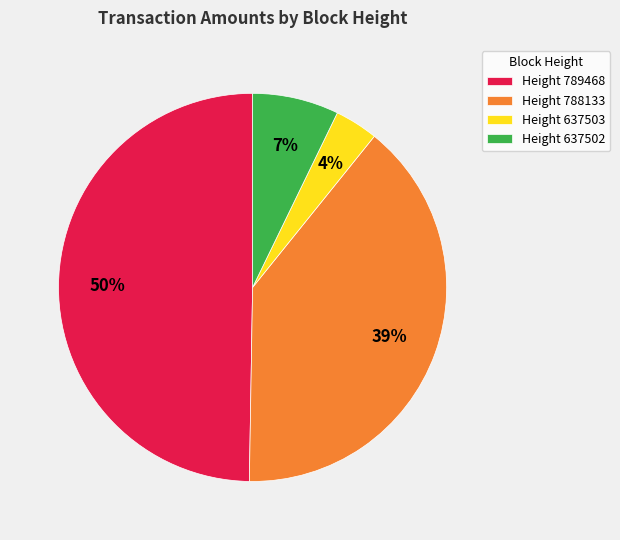

Rank the categories by value from highest to lowest.

Height 789468, Height 788133, Height 637502, Height 637503